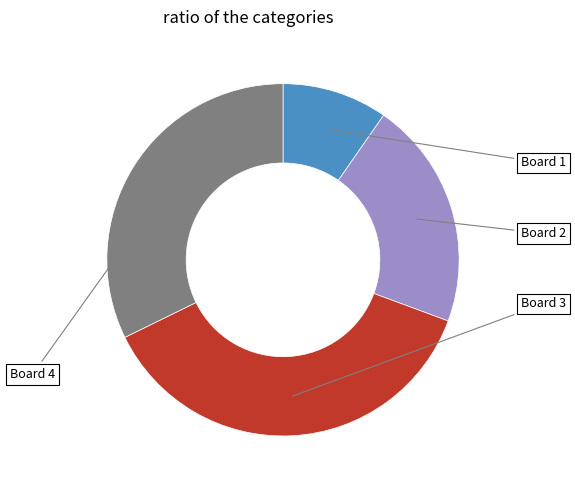

Is there any slice that represents more than half of the pie?

No